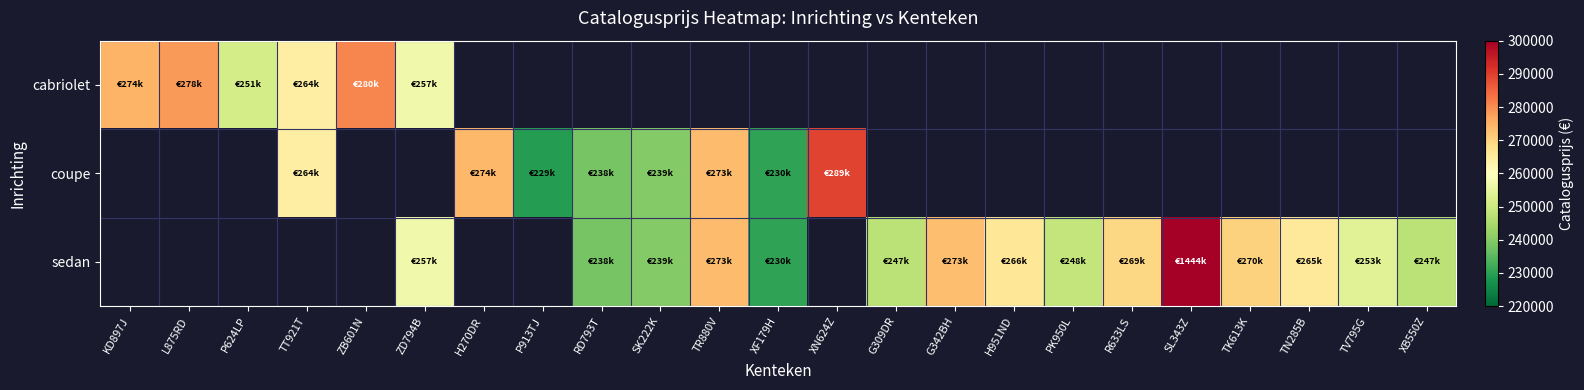

The cabriolet series shows 149312.4 at ZD794B. True or false?

False